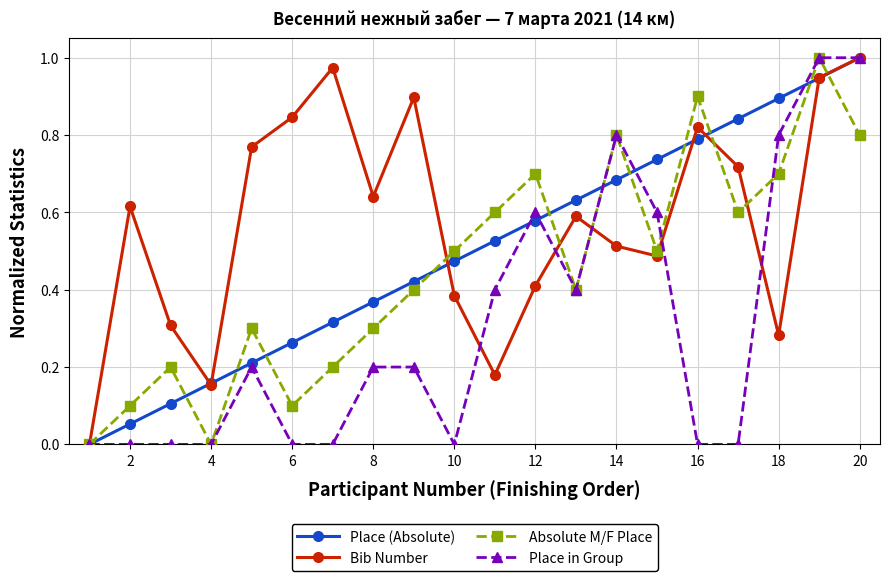

How many series are shown in this chart?

4